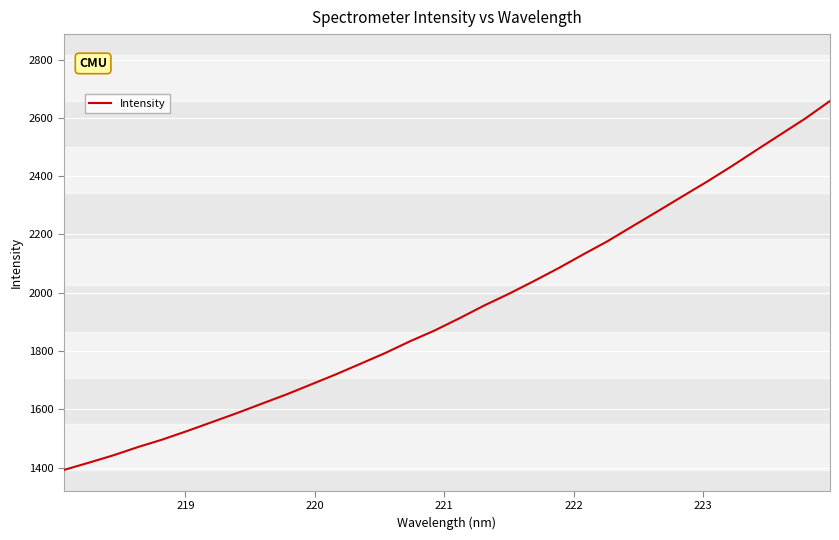

What is the greatest value displayed?

2657.8